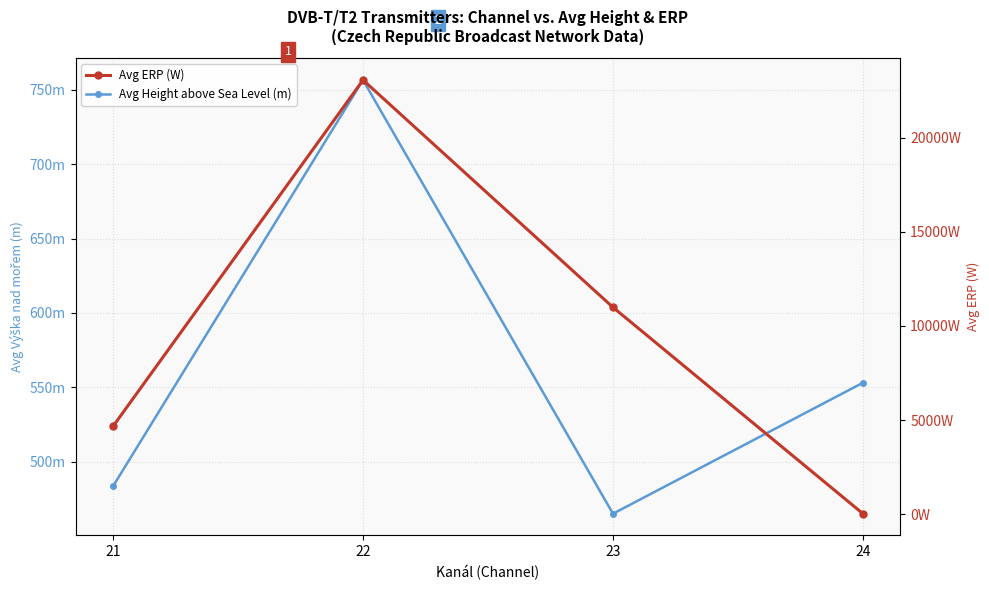

How many values in the Avg Height above Sea Level (m) series are below 553?

2